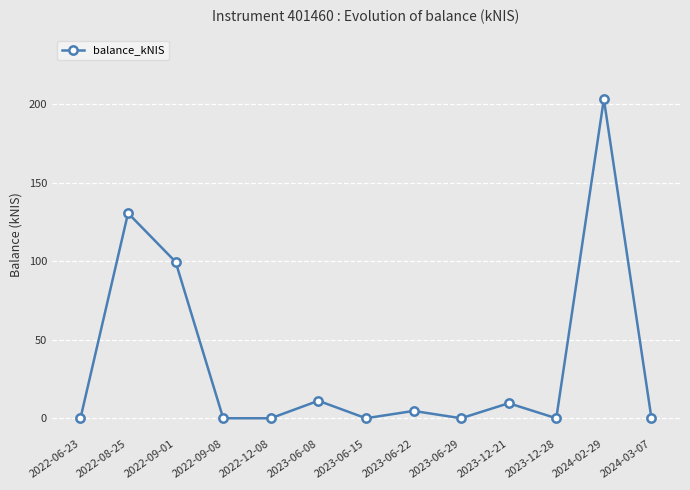

What position from the left is 2023-06-08?

6